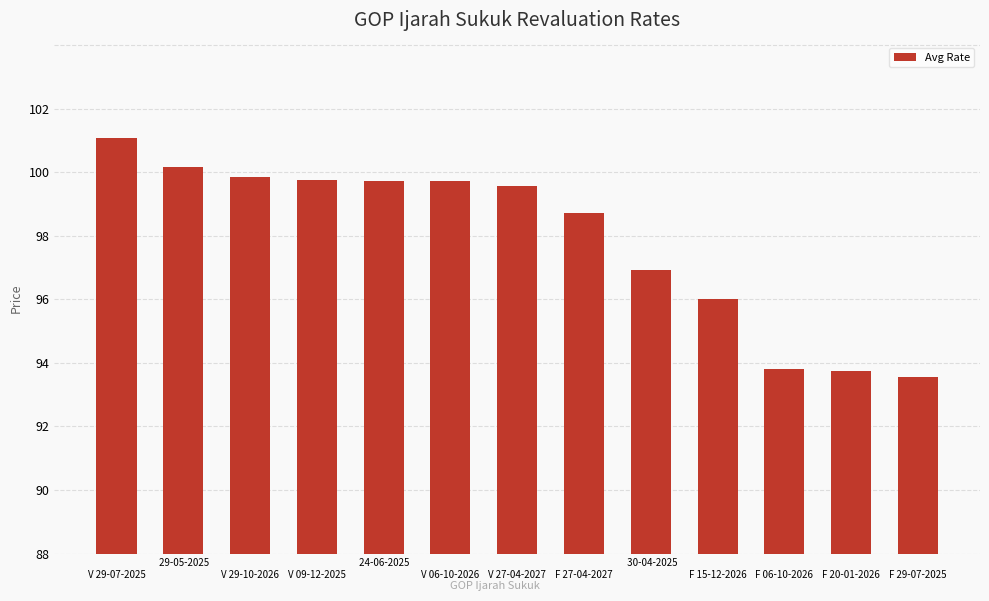

Are the bars horizontal?

No